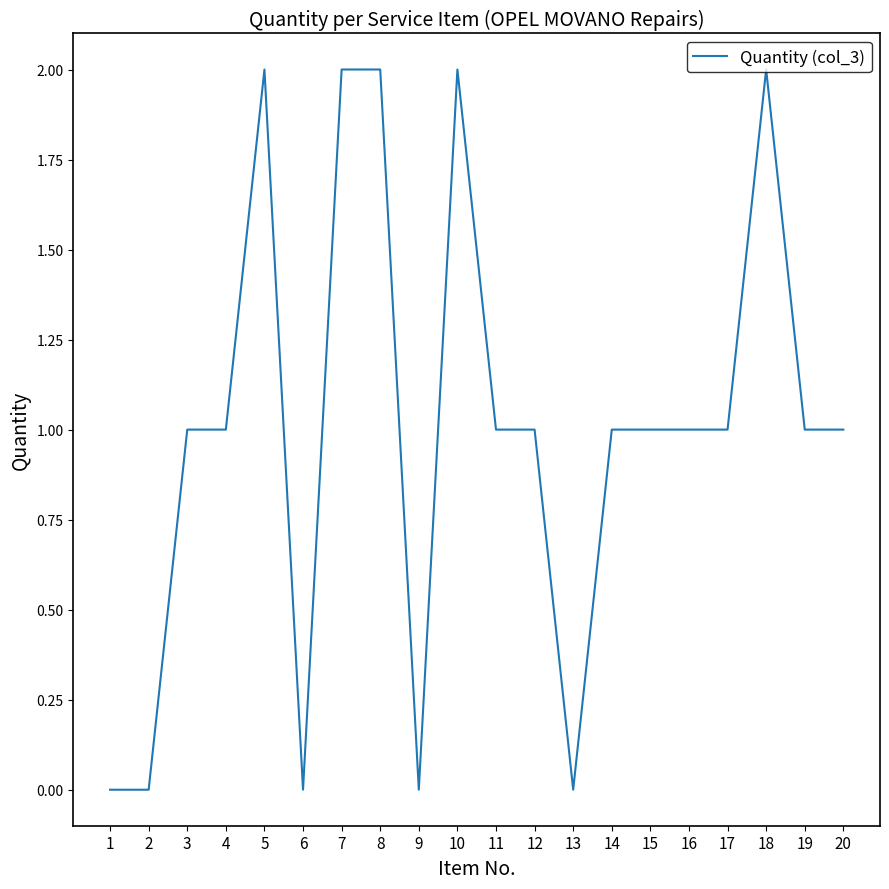

What is the ratio of the value at 19 to the value at 8?

0.5